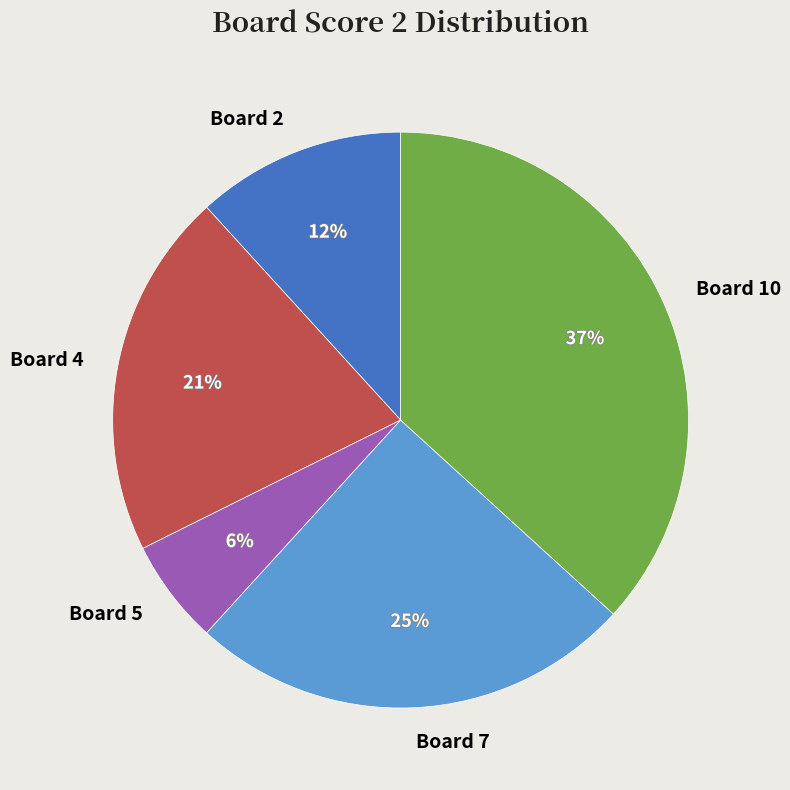

Which category has the biggest portion of the pie?

Board 10